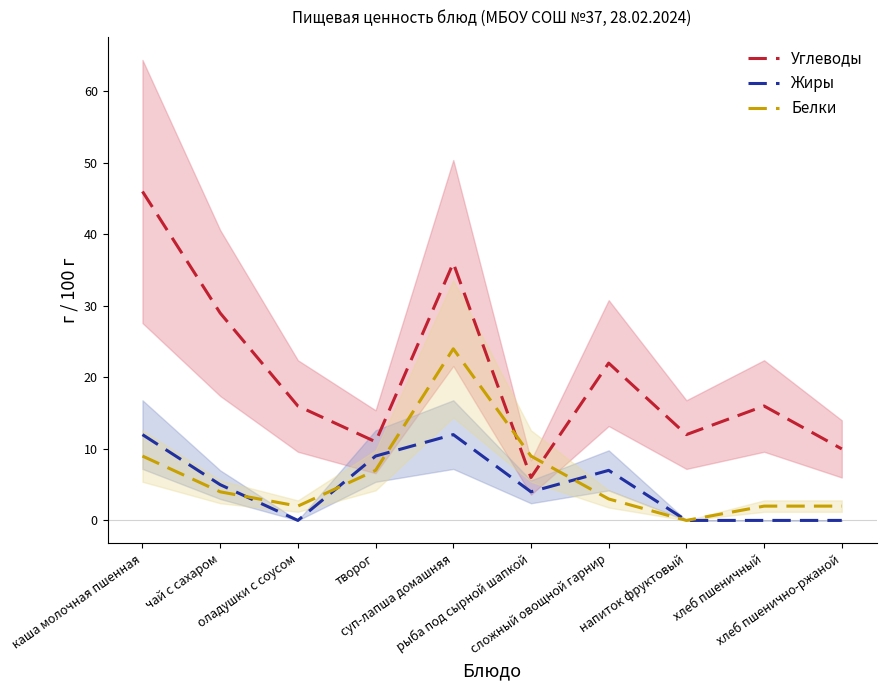

List the series in order of their peak value, highest first.

Углеводы, Белки, Жиры